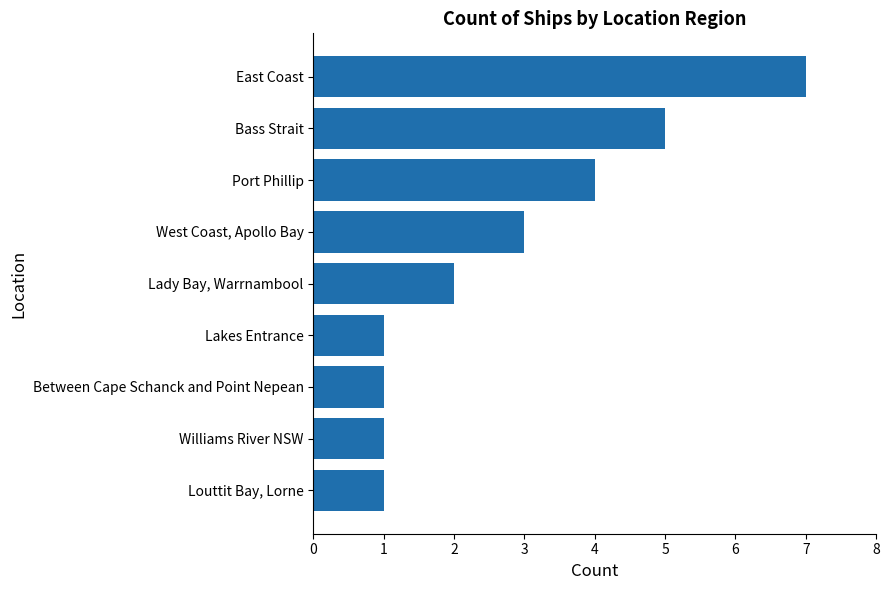

Is it true that the value at Louttit Bay, Lorne is 0?

False